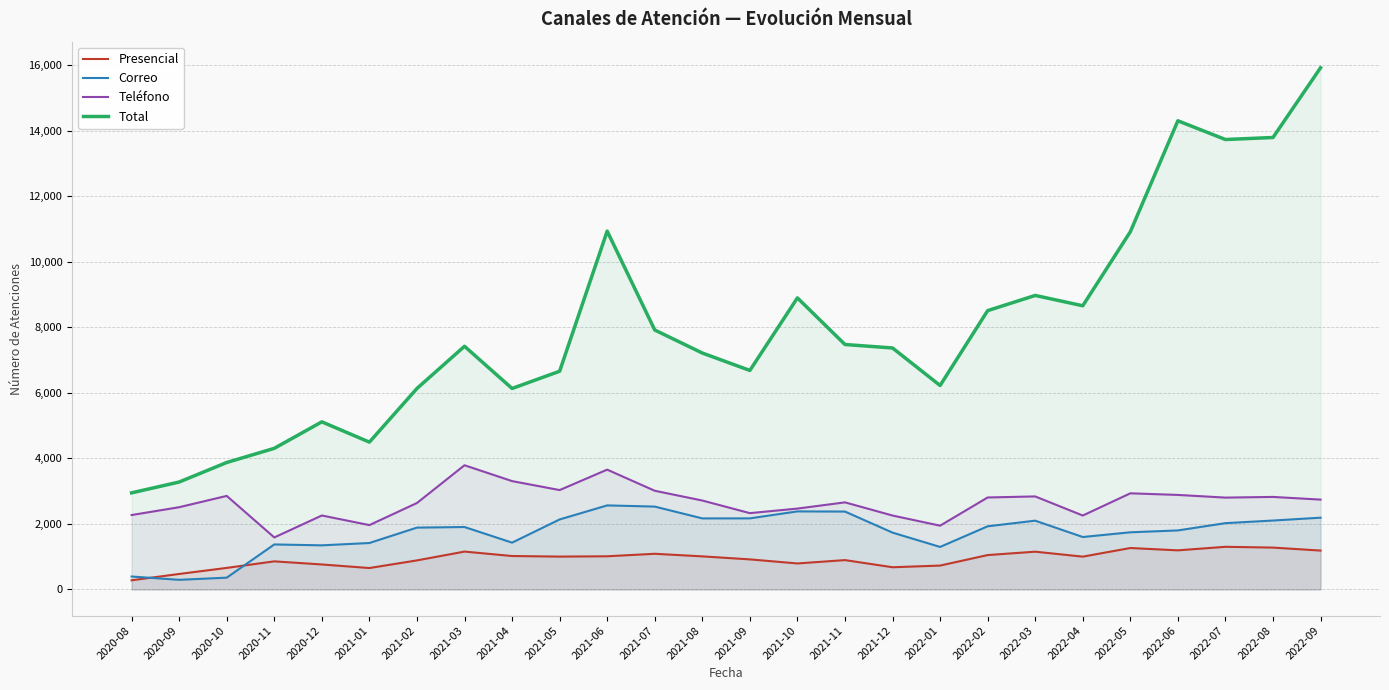

Rank the categories by Correo value from lowest to highest.

2020-09, 2020-10, 2020-08, 2022-01, 2020-12, 2020-11, 2021-01, 2021-04, 2022-04, 2021-12, 2022-05, 2022-06, 2021-02, 2021-03, 2022-02, 2022-07, 2022-03, 2022-08, 2021-05, 2021-08, 2021-09, 2022-09, 2021-11, 2021-10, 2021-07, 2021-06